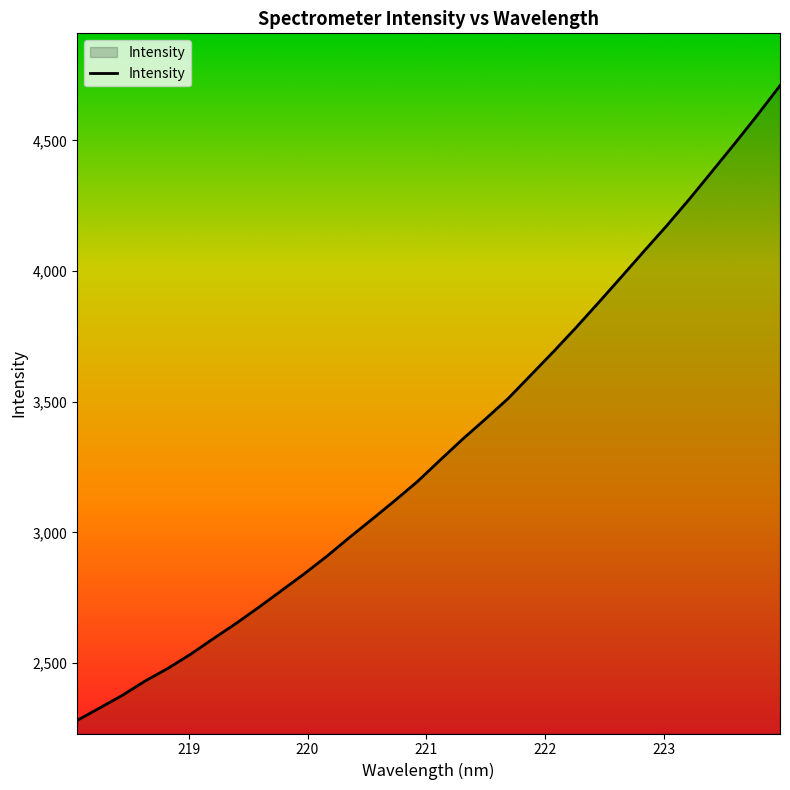

What is the sum of all values?

106474.8